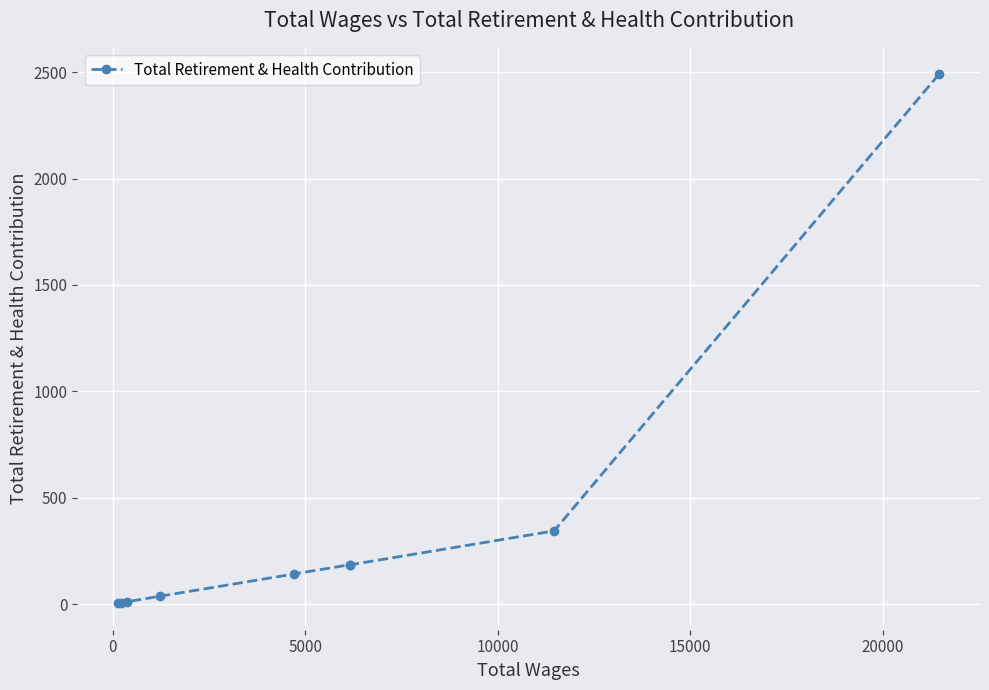

What is the greatest value displayed?

2490